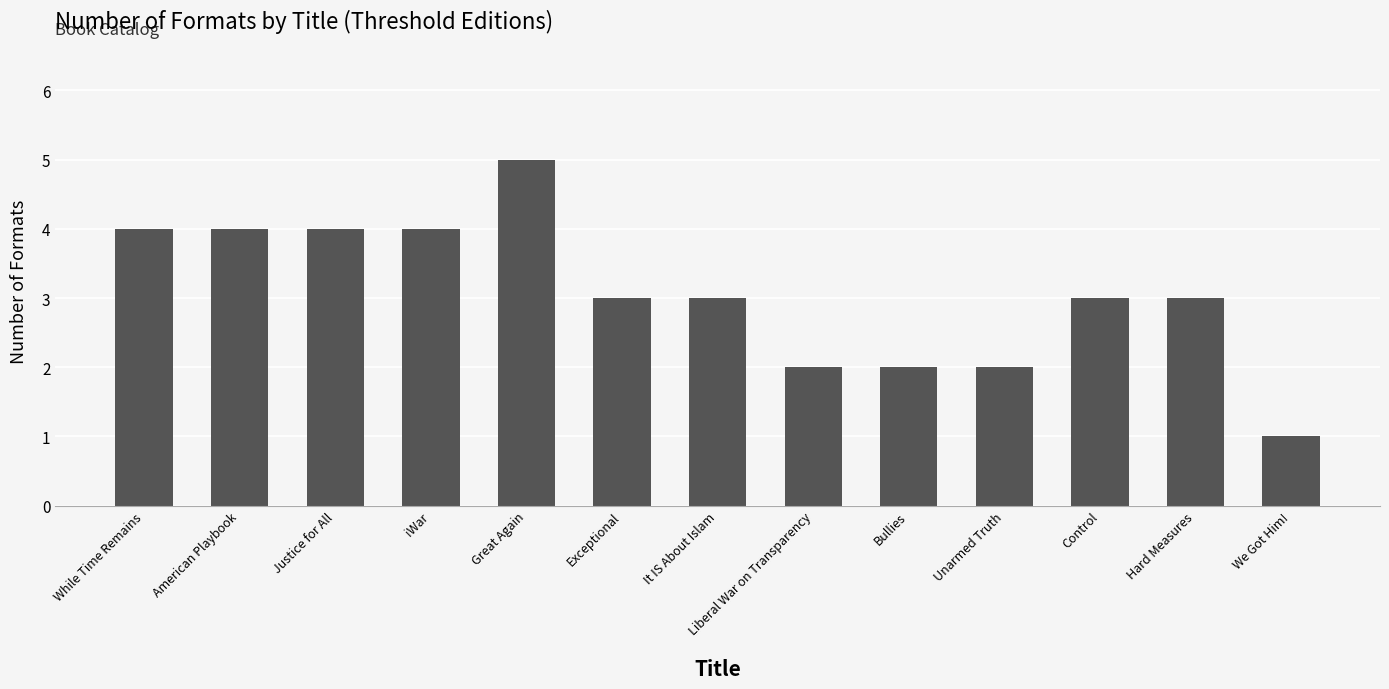

Which has a higher value, It IS About Islam or Liberal War on Transparency?

It IS About Islam